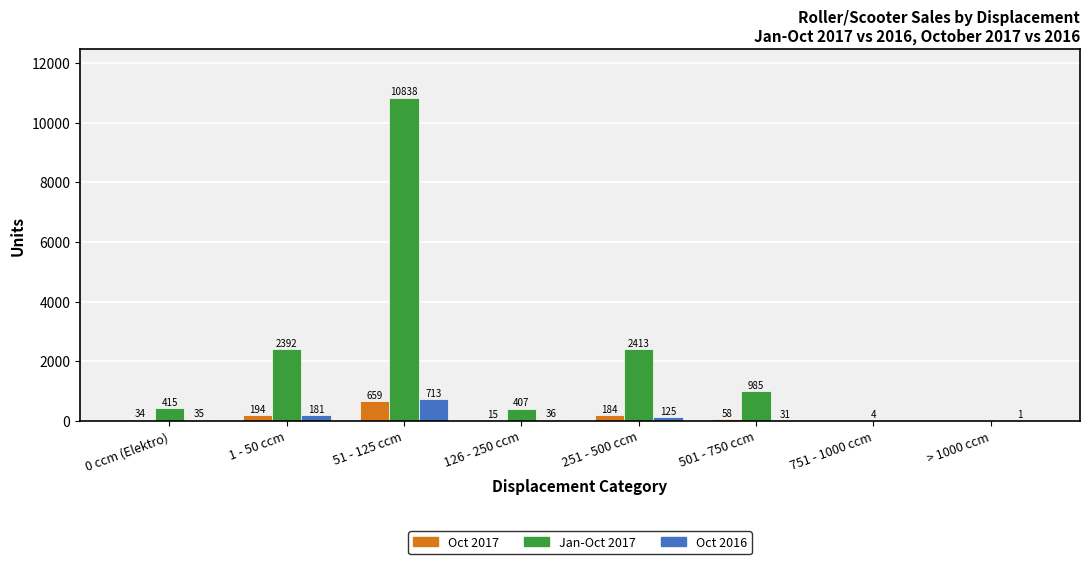

What is the total value across all series at 1 - 50 ccm?

2767